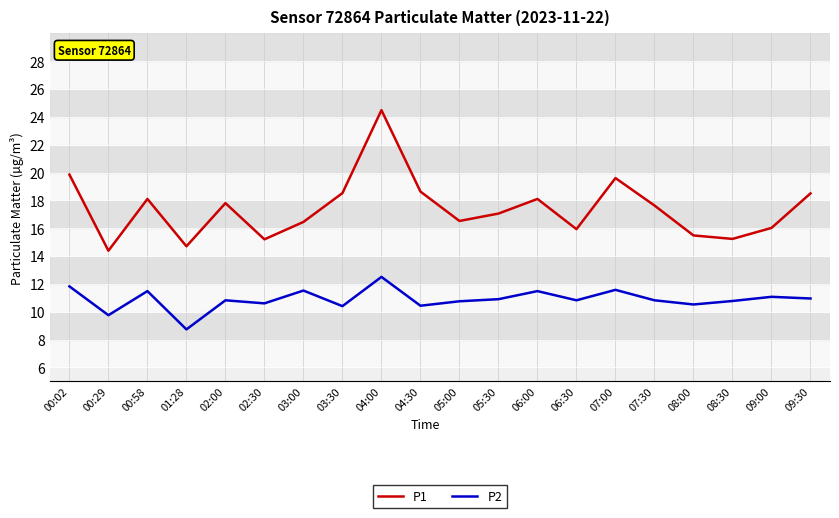

Which series has the largest range (max minus min)?

P1